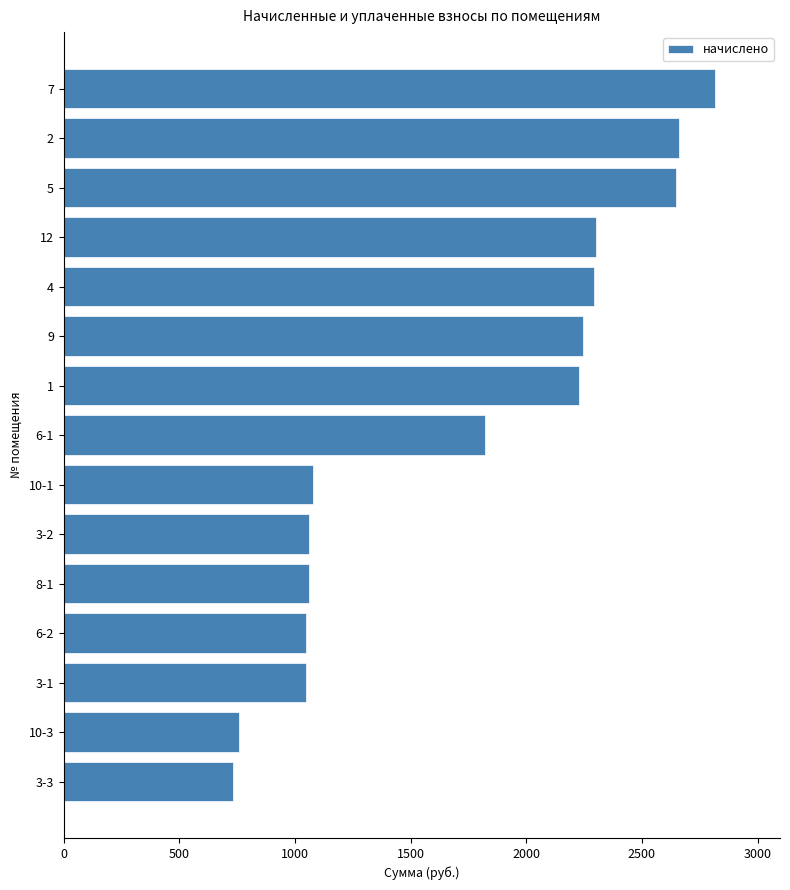

What value does the data have at 9?

2243.6